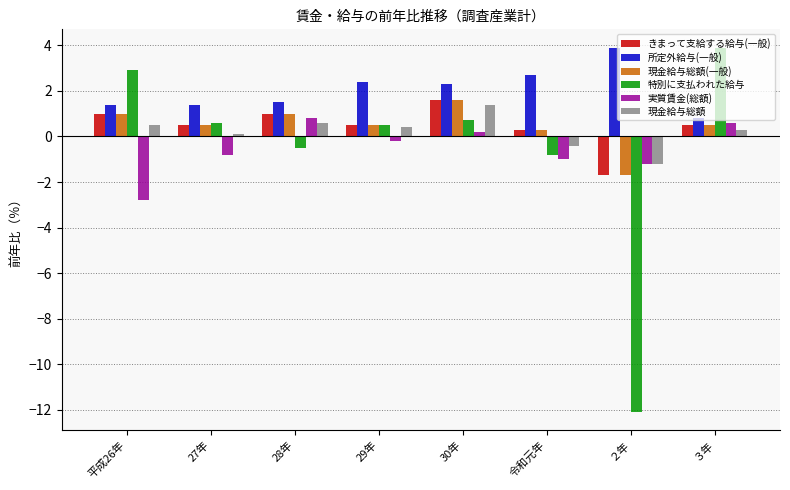

Reading left to right, list all the values displayed in this chart.

きまって支給する給与(一般): 1.0	0.5	1.0	0.5	1.6	0.3	-1.7	0.5
所定外給与(一般): 1.4	1.4	1.5	2.4	2.3	2.7	3.9	0.8
現金給与総額(一般): 1.0	0.5	1.0	0.5	1.6	0.3	-1.7	0.5
特別に支払われた給与: 2.9	0.6	-0.5	0.5	0.7	-0.8	-12.1	3.9
実質賃金(総額): -2.8	-0.8	0.8	-0.2	0.2	-1.0	-1.2	0.6
現金給与総額: 0.5	0.1	0.6	0.4	1.4	-0.4	-1.2	0.3